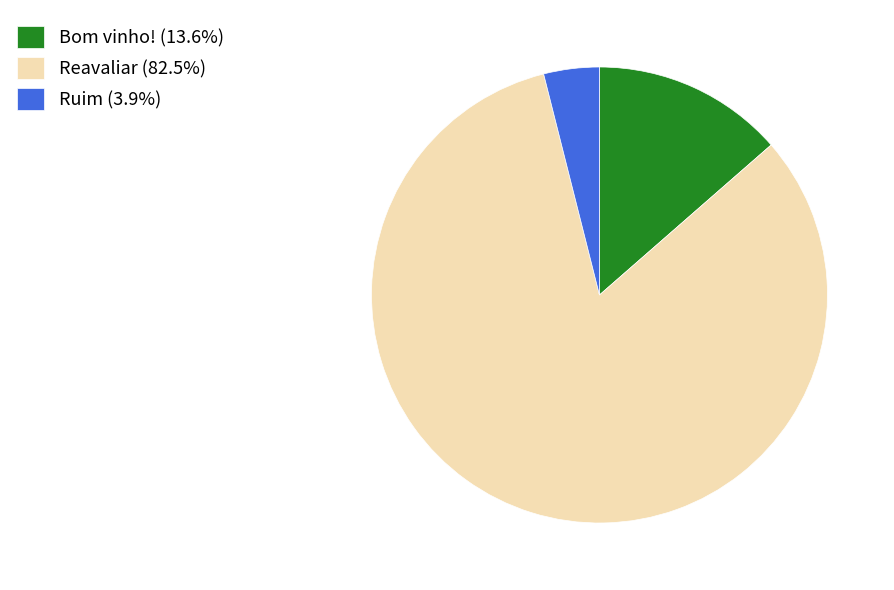

Approximately how many times larger is the value at Reavaliar compared to Bom vinho!?

6.1